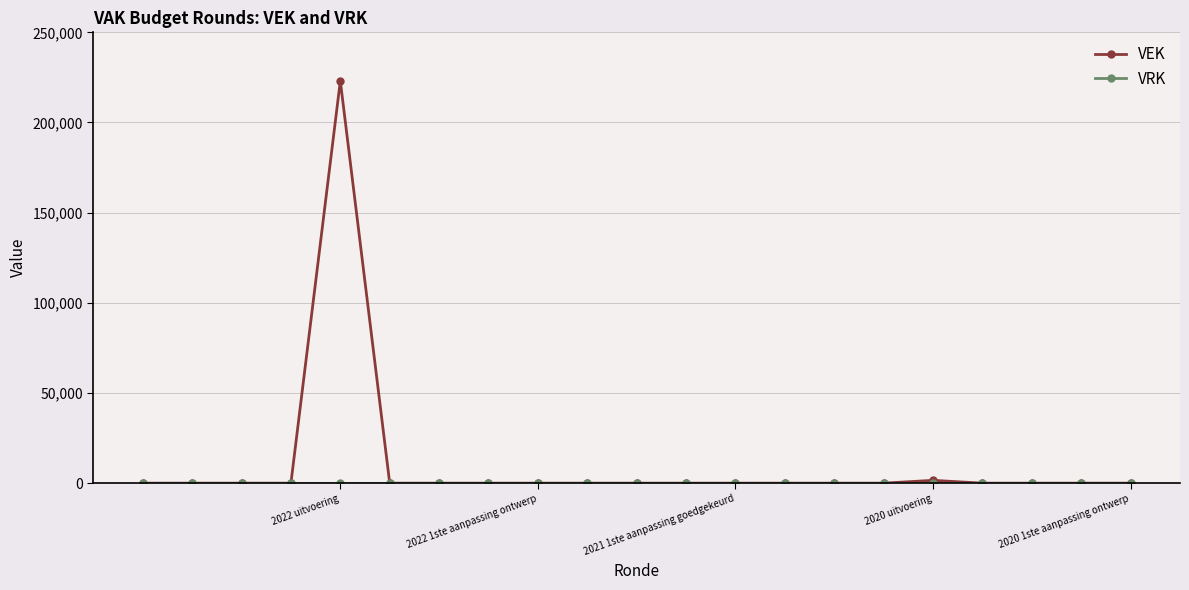

Which series has the largest range (max minus min)?

VEK